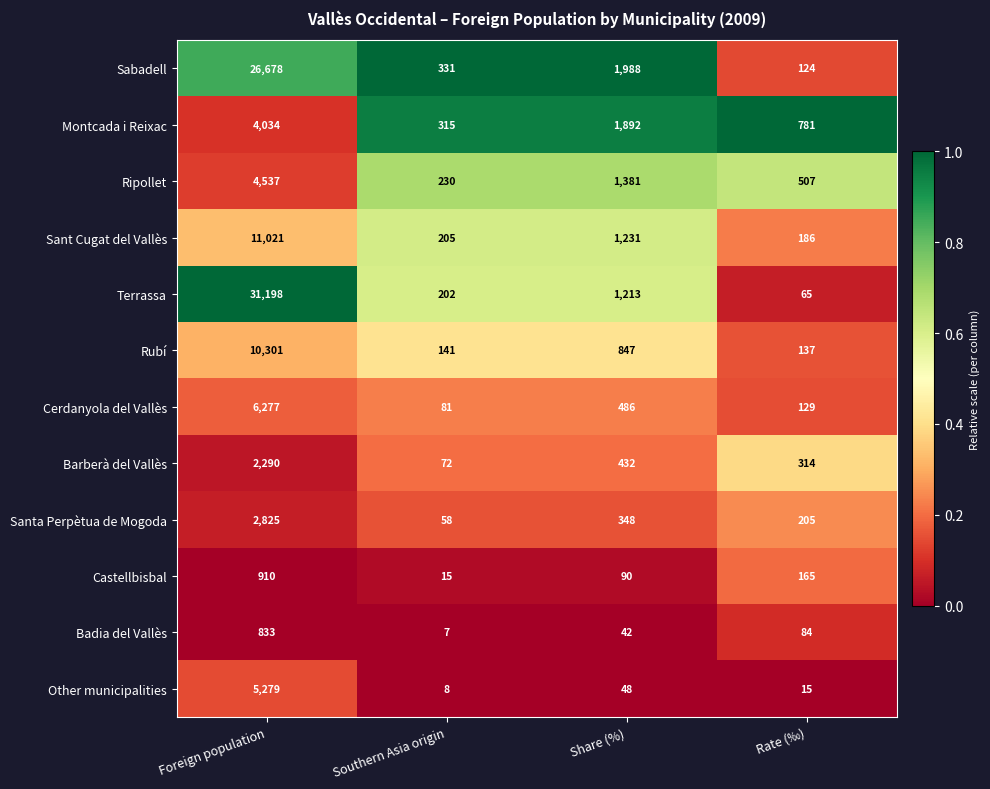

How many distinct data groups are displayed?

12